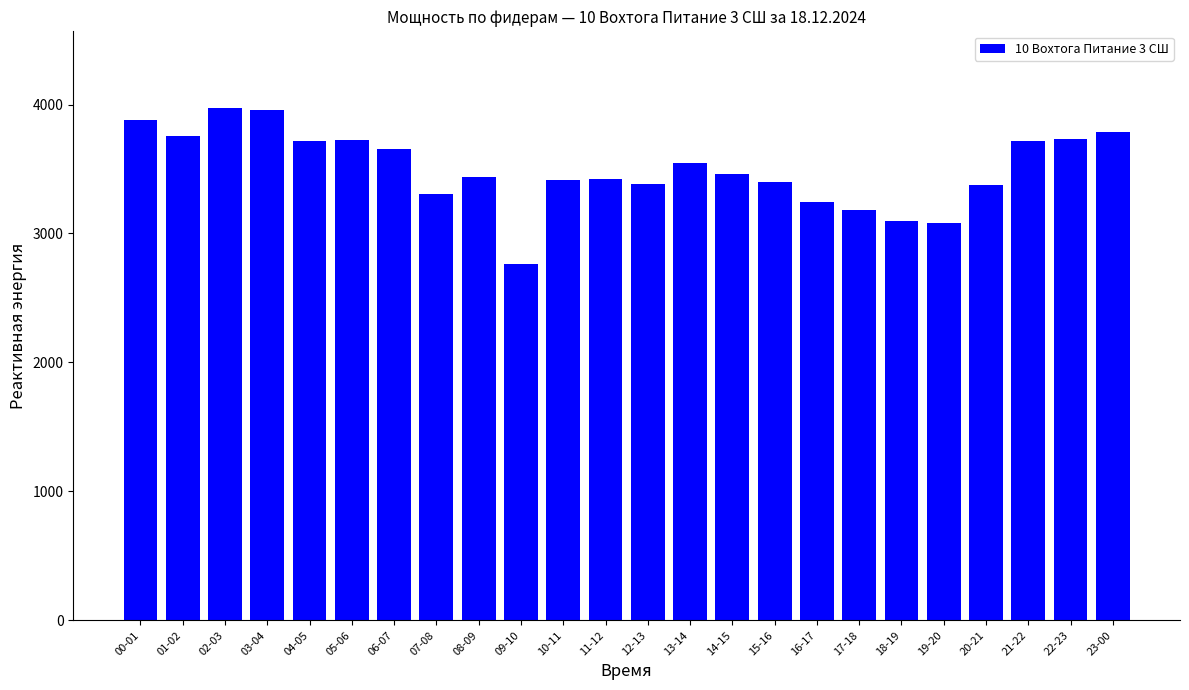

Count the number of data series in this chart.

1